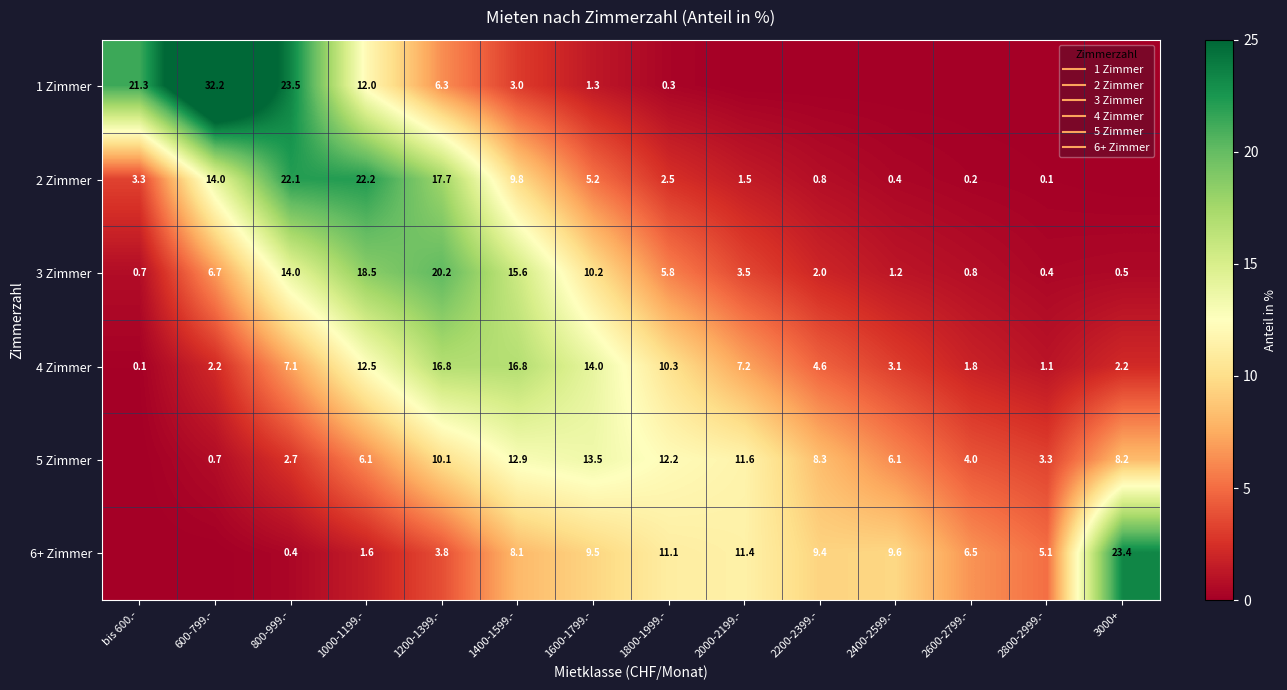

Between 2400-2599.- and bis 600.-, which is larger?

bis 600.-